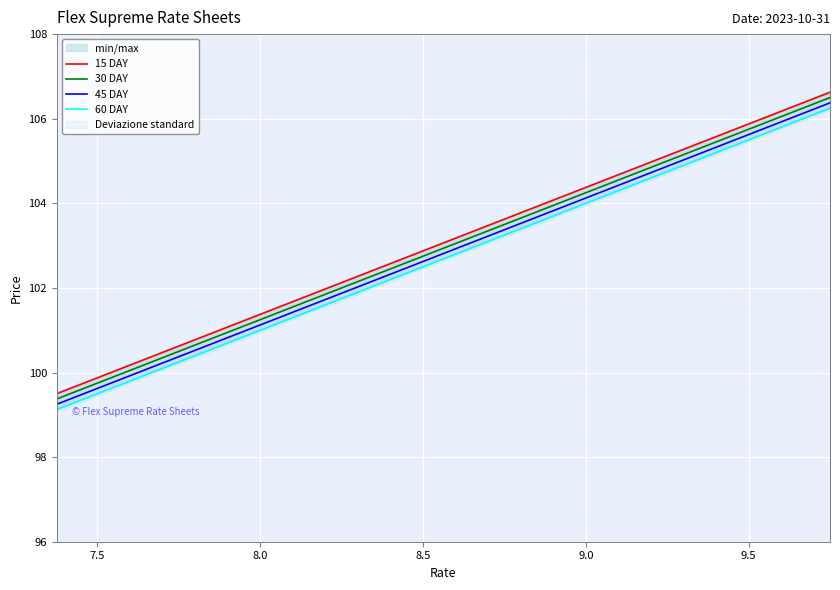

How many data points in 30 DAY are above 103?

10